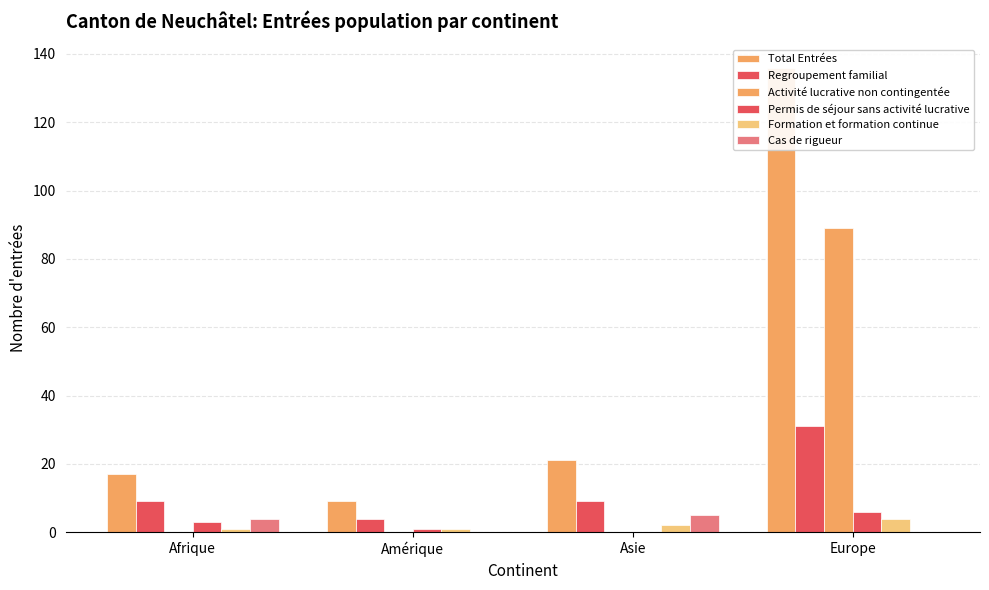

What value does the Total Entrées series have at Asie, to the nearest 5?

20